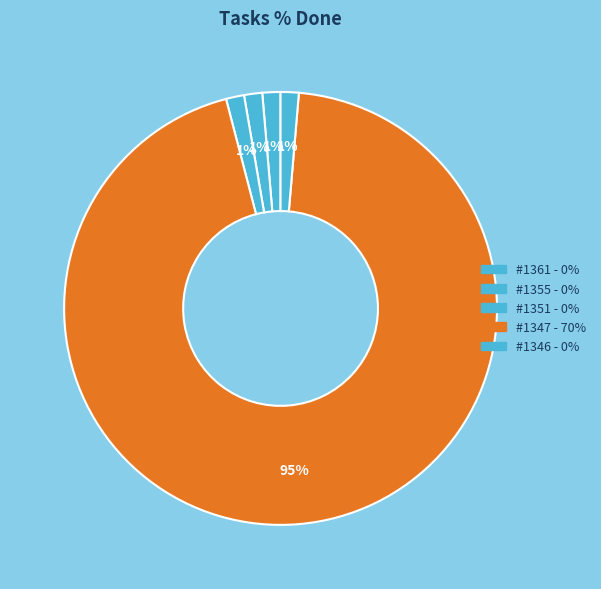

Count the number of slices in the pie.

5